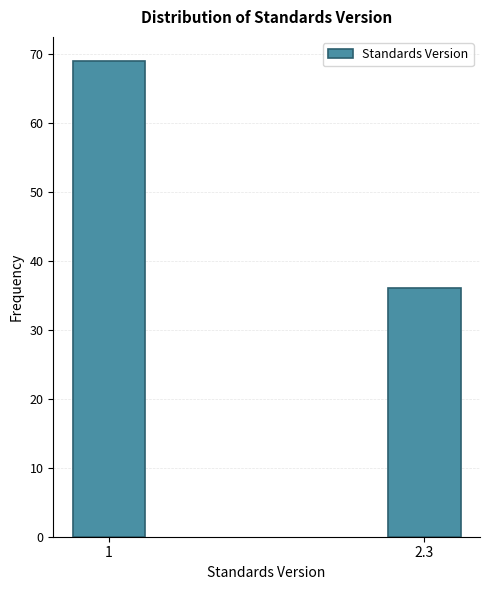

Reading left to right, list all the values displayed in this chart.

1=69	2.3=36